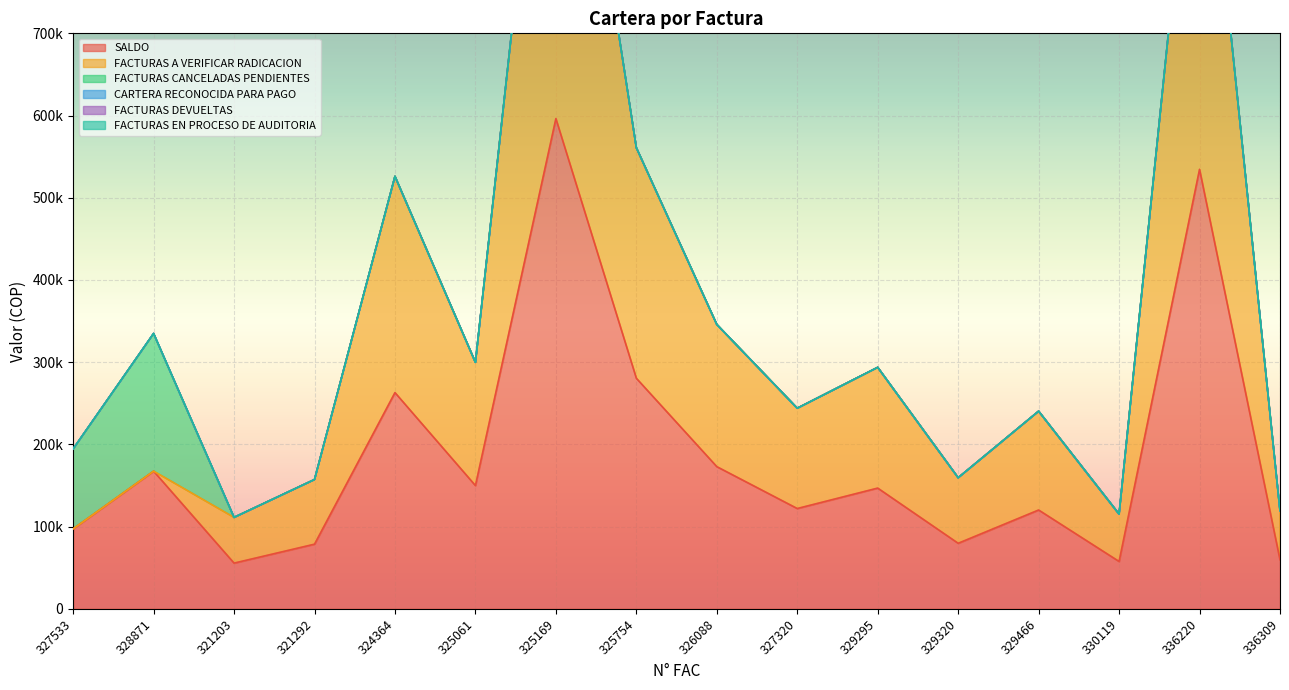

How many positive values does the FACTURAS CANCELADAS PENDIENTES series have?

2